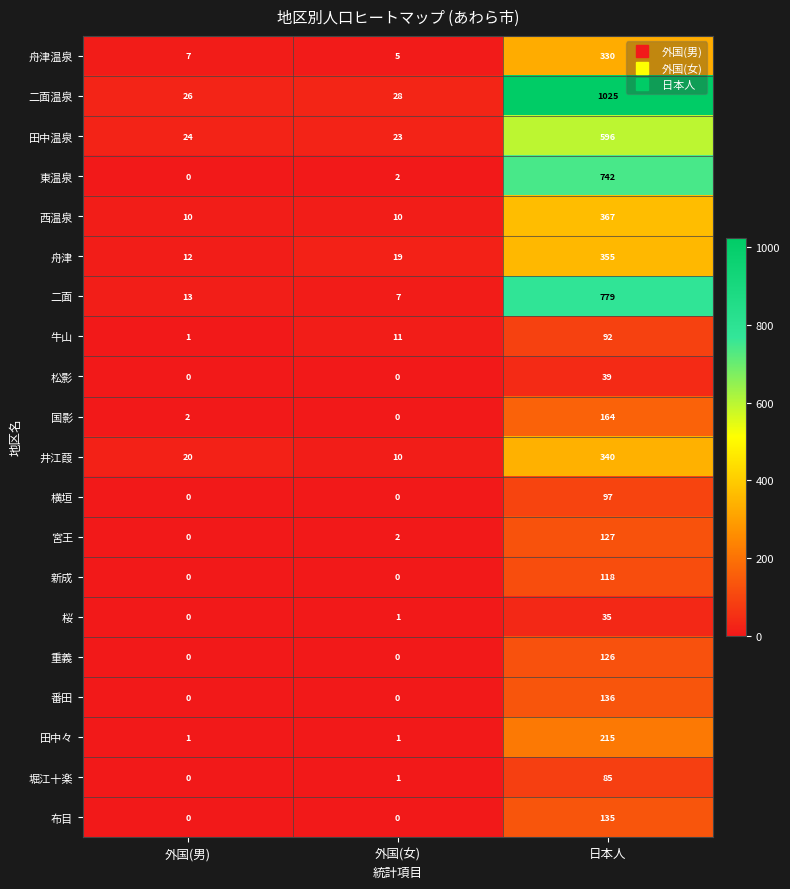

Which series changed the most between 外国(男) and 日本人?

二面温泉